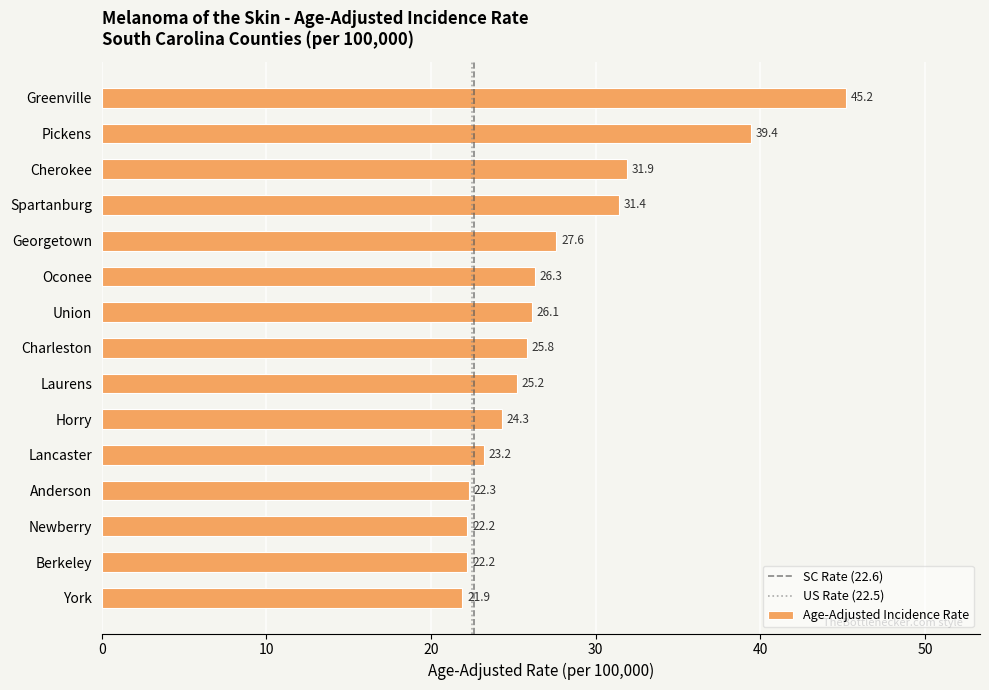

Count the number of values greater than 25.

9